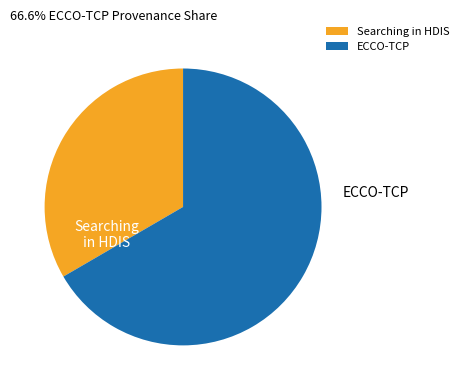

Is ECCO-TCP the majority of the pie?

Yes